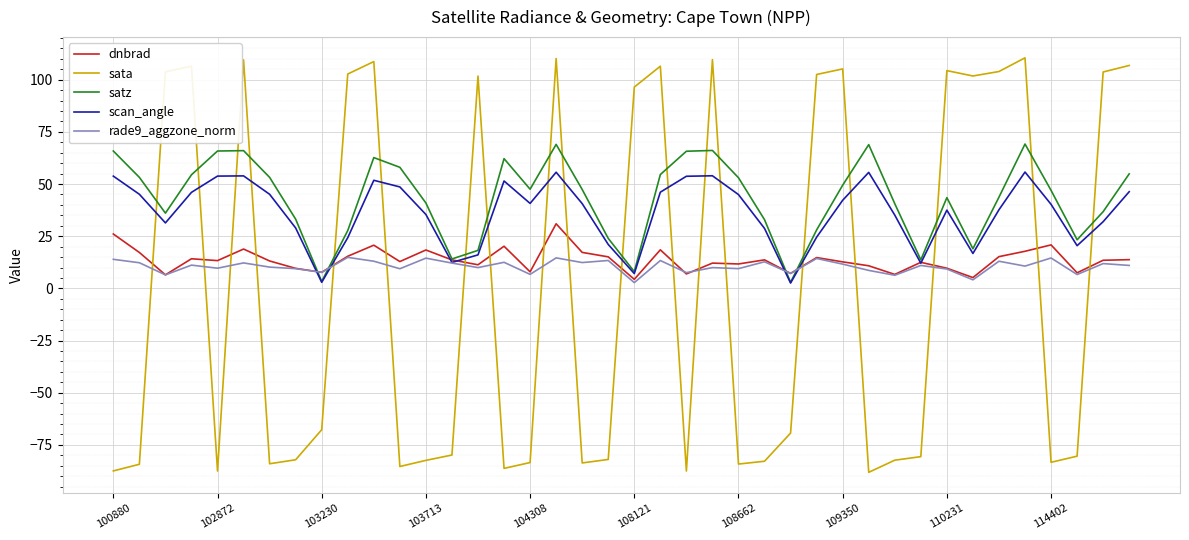

What are all the series names shown in the legend?

dnbrad, sata, satz, scan_angle, rade9_aggzone_norm